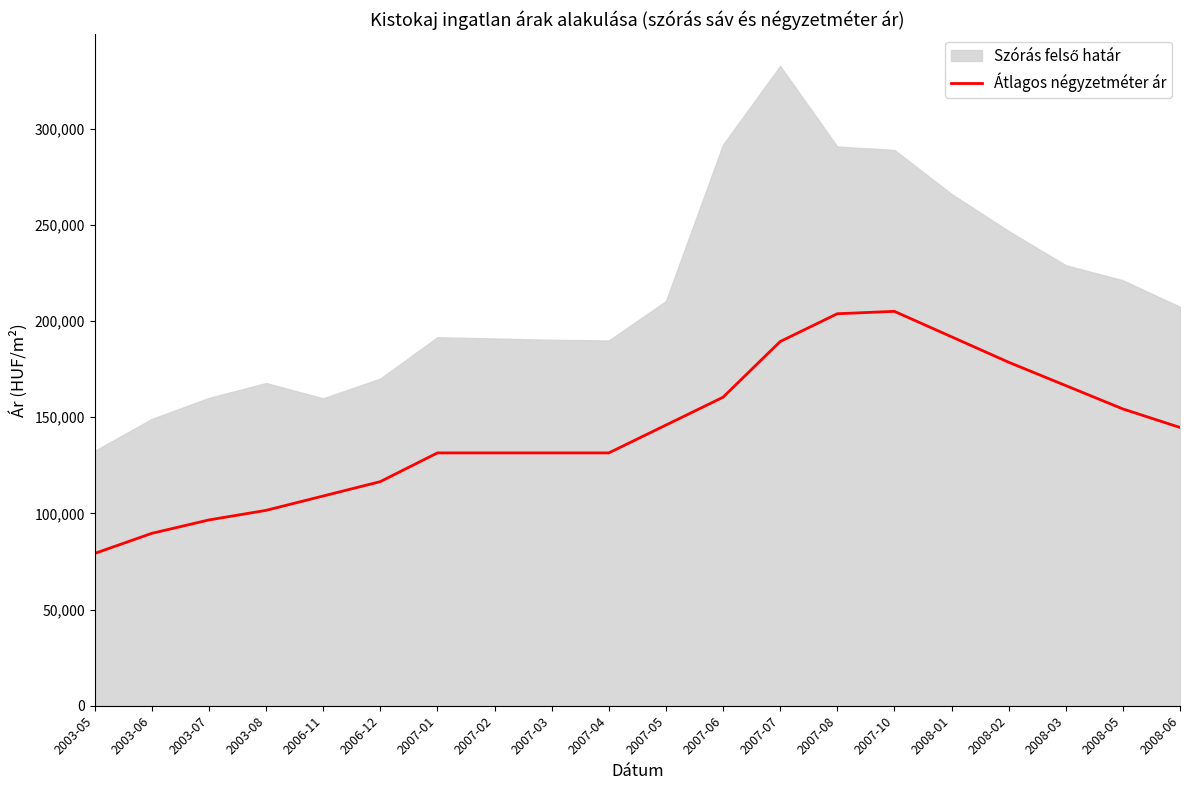

How many interior local peaks (higher than both neighbors) does the data have?

1